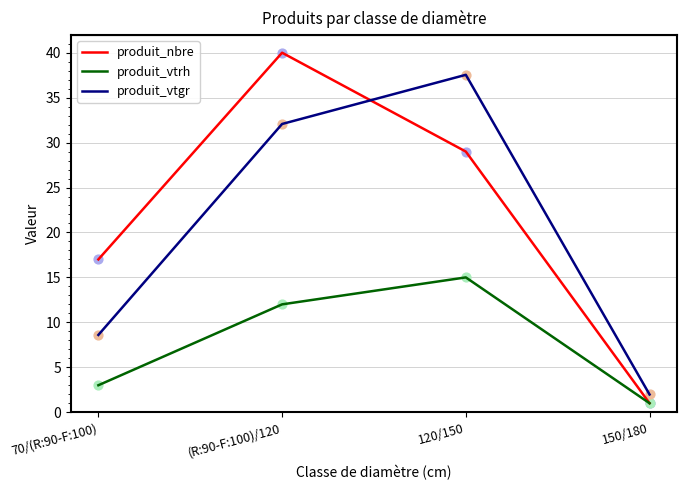

What is the total value across all series at (R:90-F:100)/120?

84.1